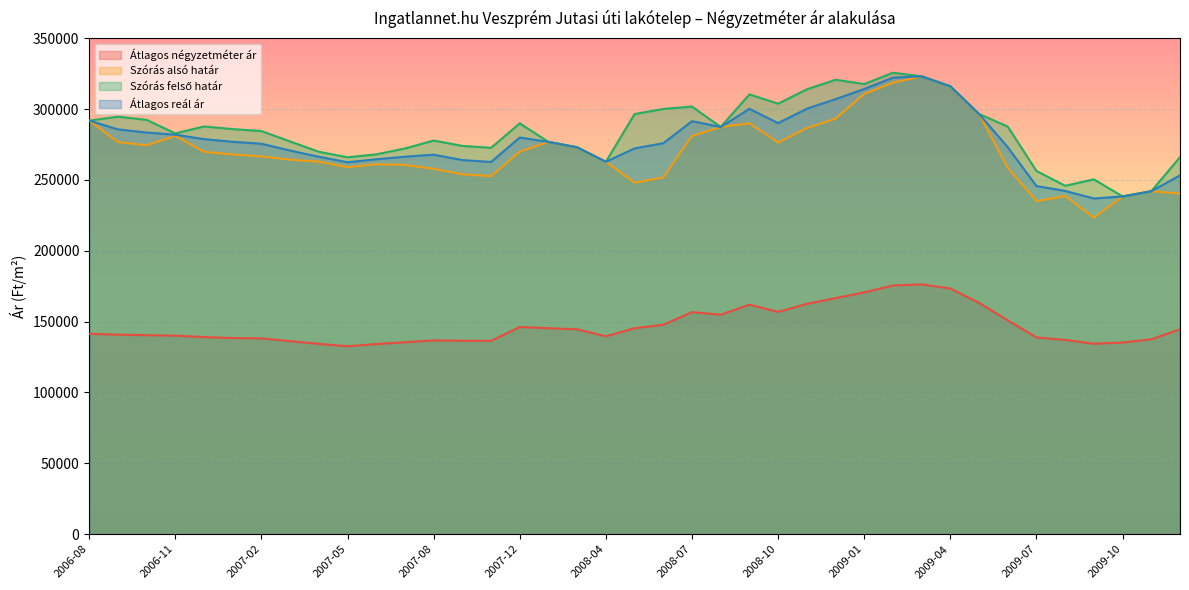

Read the Szórás alsó határ value at 2009-02.

318673